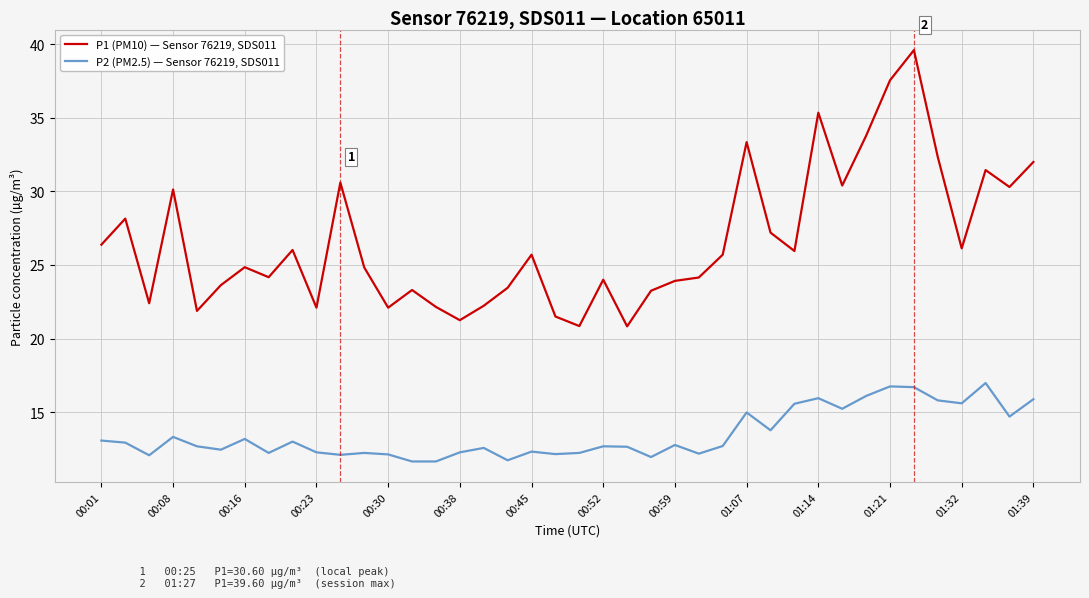

Which series has the largest total across all categories?

P1 (PM10) — Sensor 76219, SDS011